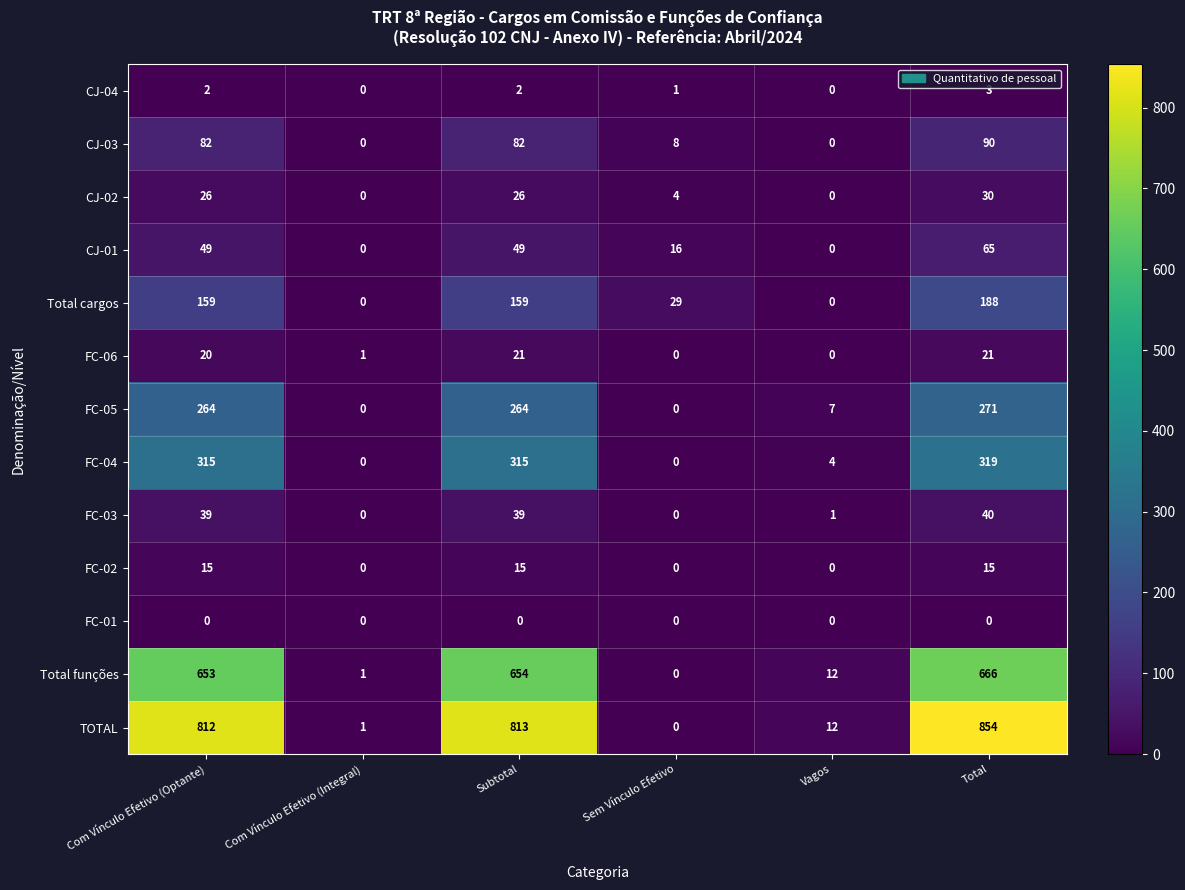

What is the spread (max minus min) of values at Com Vínculo Efetivo (Integral)?

1